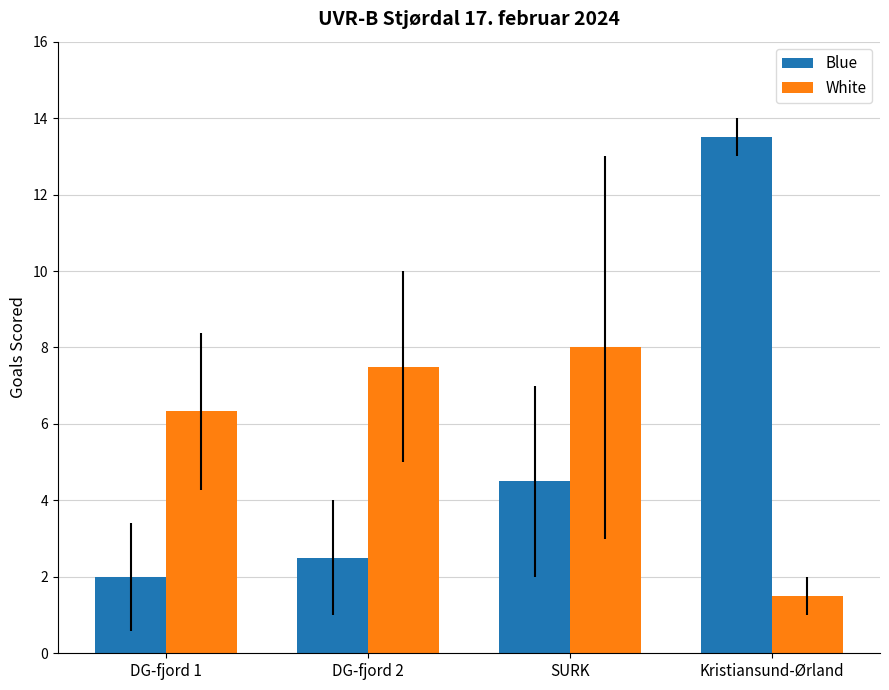

What is the spread (max minus min) of values at Kristiansund-Ørland?

12.0